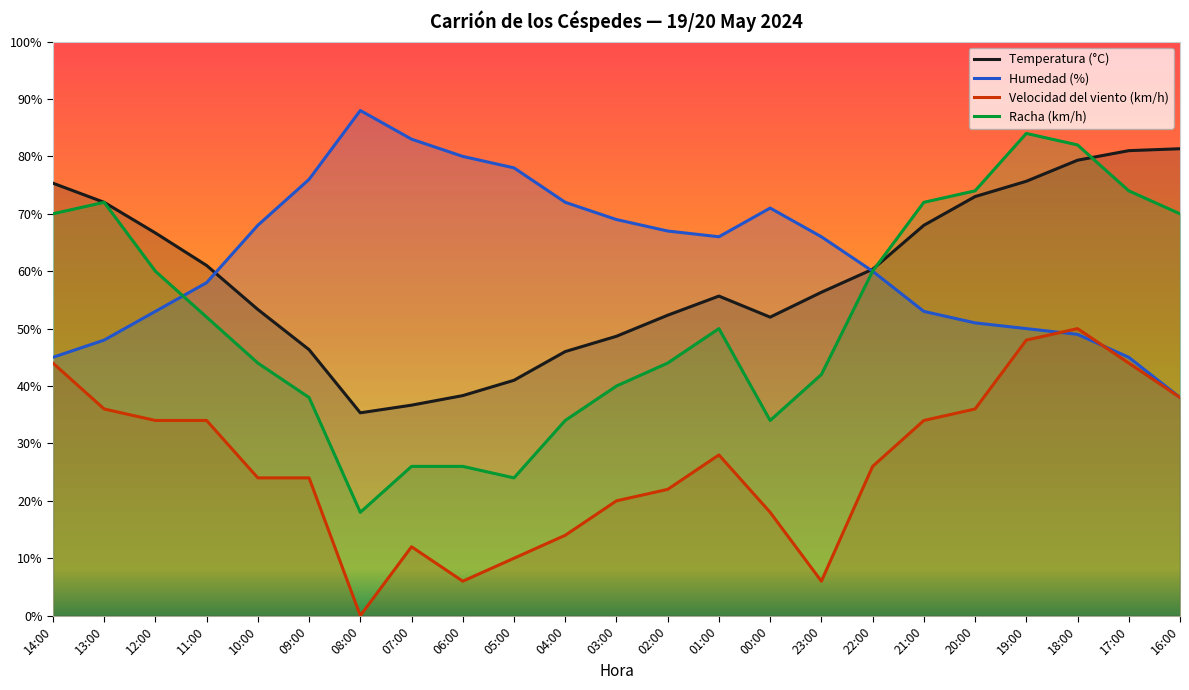

What is the difference between the Racha (km/h) values at 23:00 and 20:00?

32.0